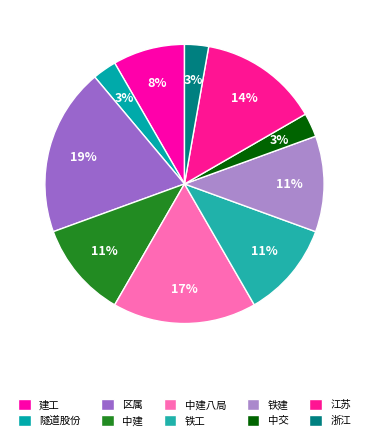

Is there a majority slice in this chart?

No